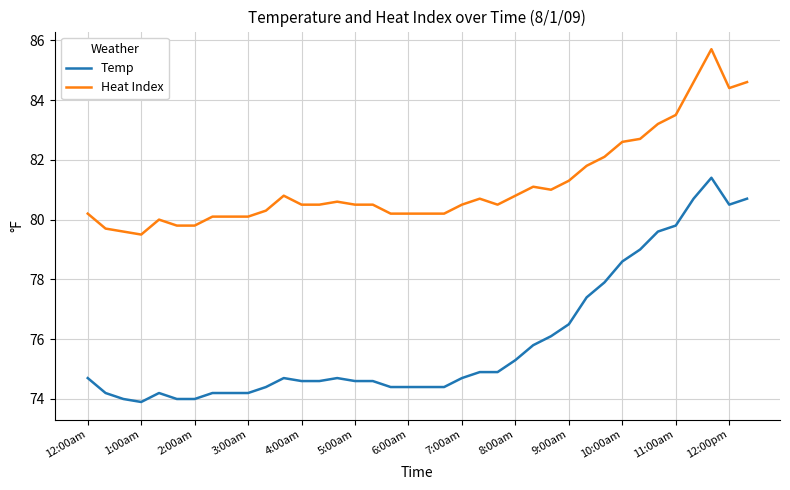

Is this an area chart (filled region under the line)?

No